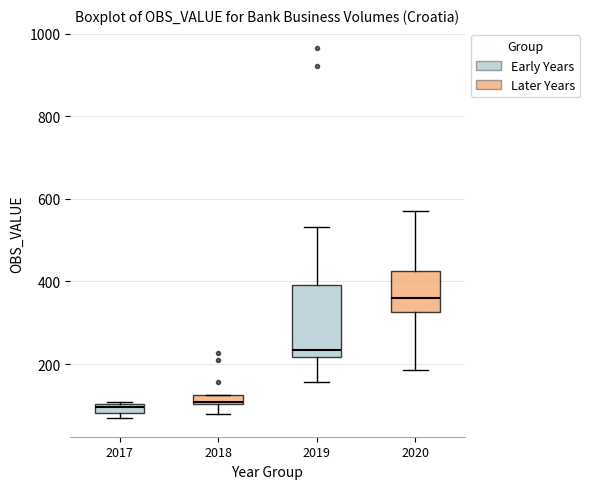

Where does the lower whisker of the box at x = 2020 end on the y-axis? The values are not printed on the chart, so give them approximately, as read against the axis.

180